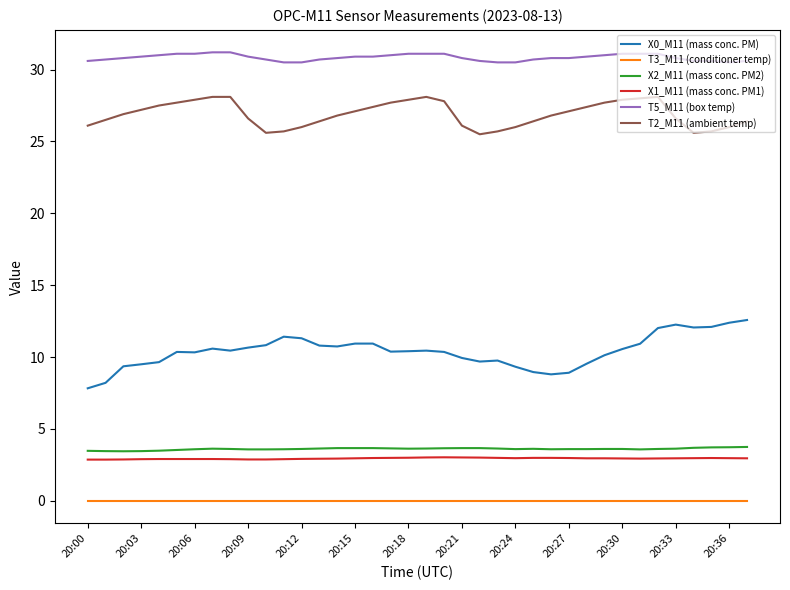

What is the sum of all T2_M11 (ambient temp) values?

1022.1